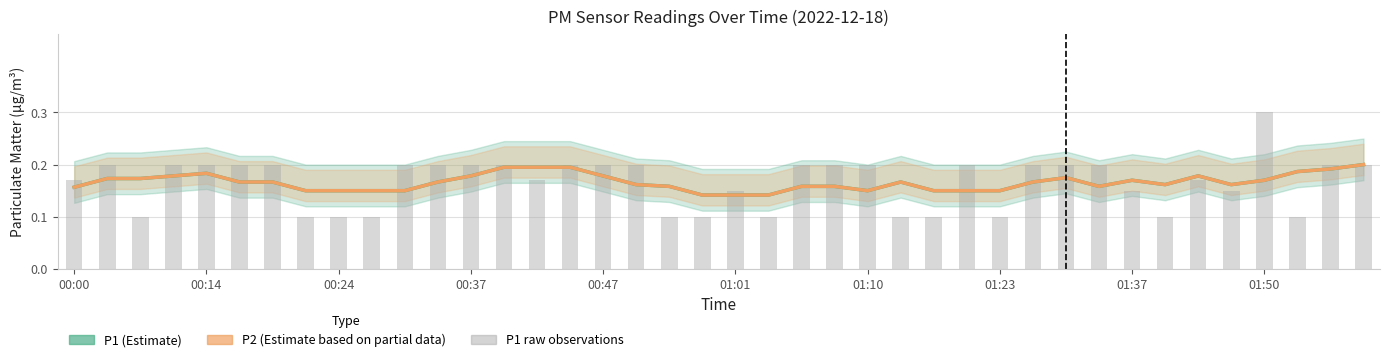

How many groups of bars are there?

40